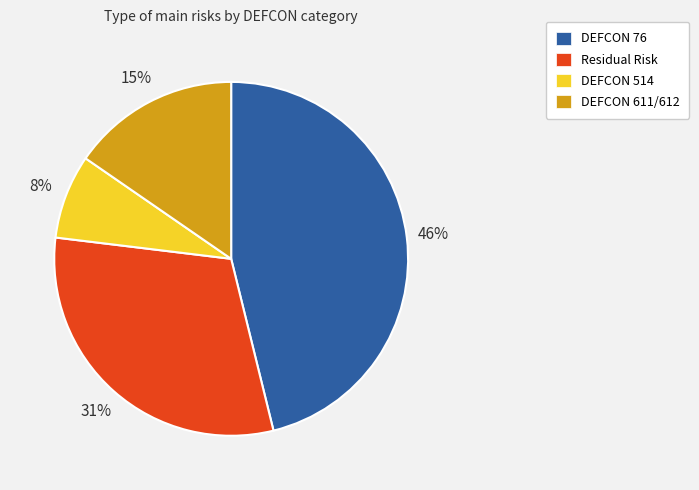

Which slice is the smallest?

DEFCON 514